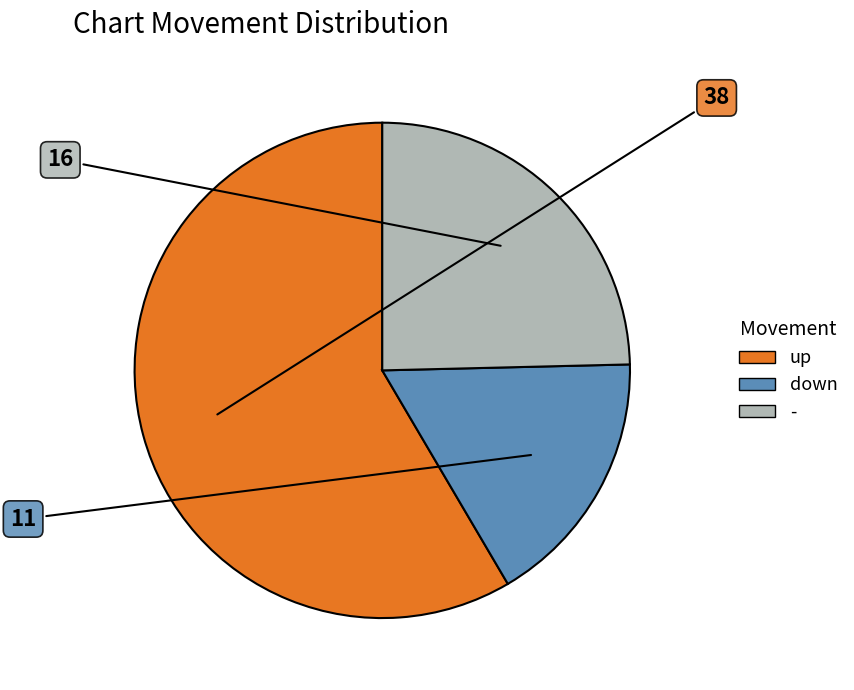

True or false: down accounts for 17% of the total.

True